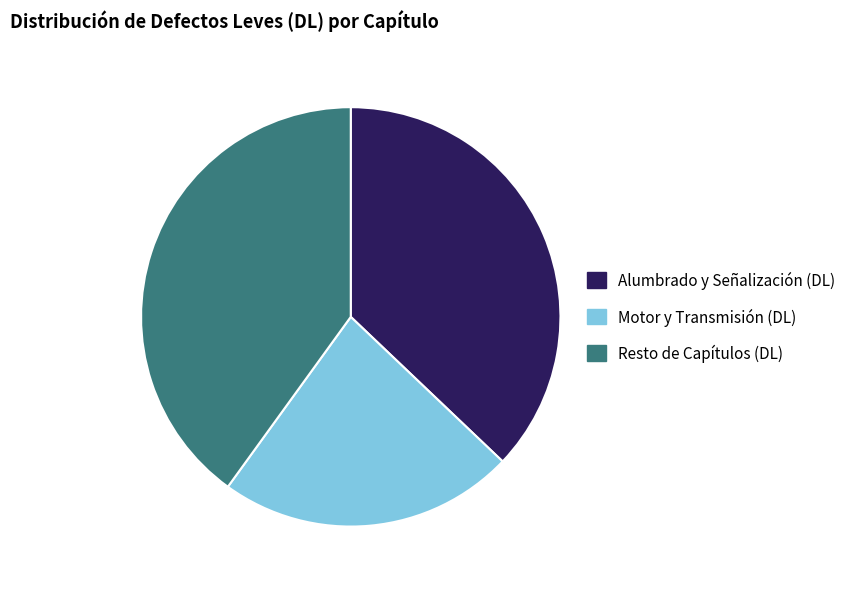

Combined, do Alumbrado y Señalización (DL) and Motor y Transmisión (DL) account for over 50%?

Yes